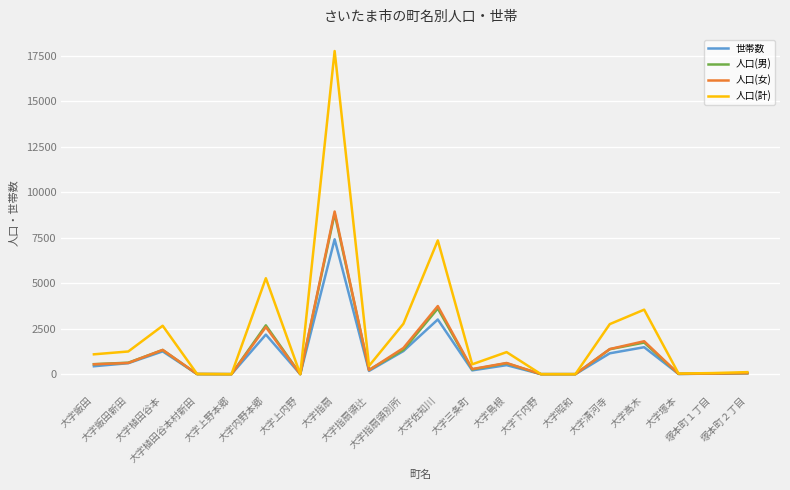

What is the greatest value displayed?

17771